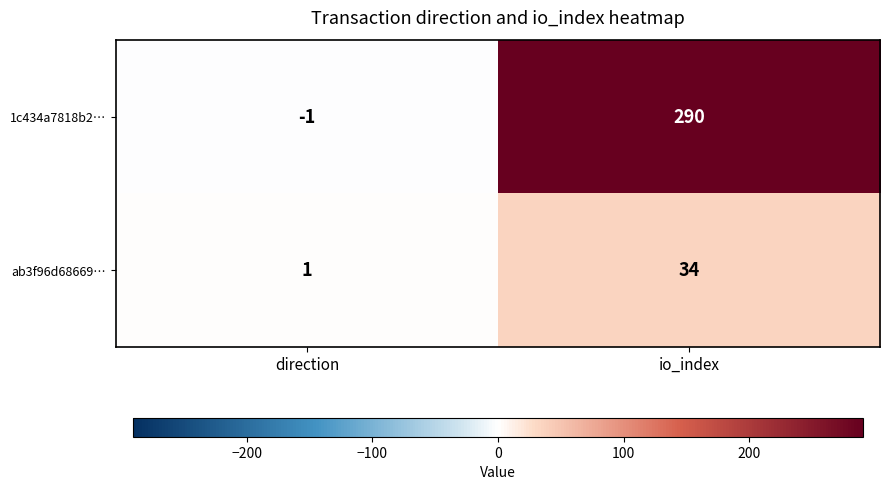

Which series has the widest spread of values?

1c434a7818b2…